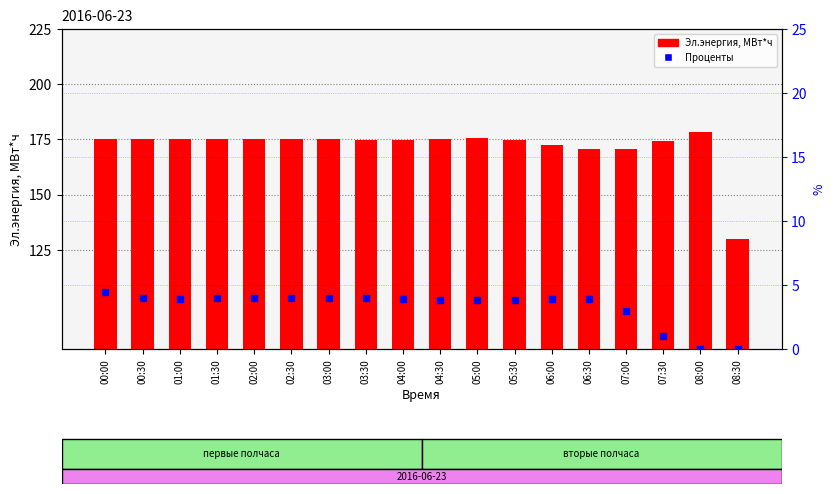

What are all the series names shown in the legend?

Эл.энергия, МВт*ч, Проценты